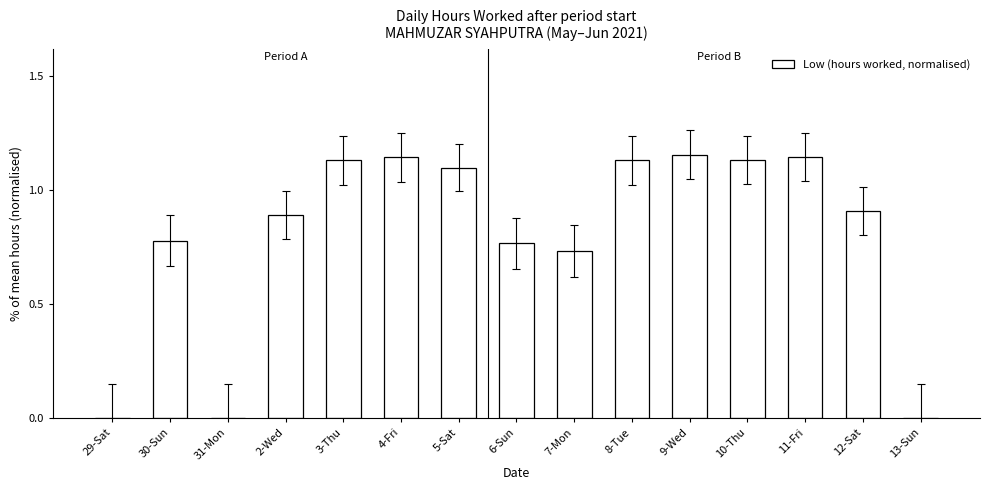

Which has a higher value, 3-Thu or 30-Sun?

3-Thu